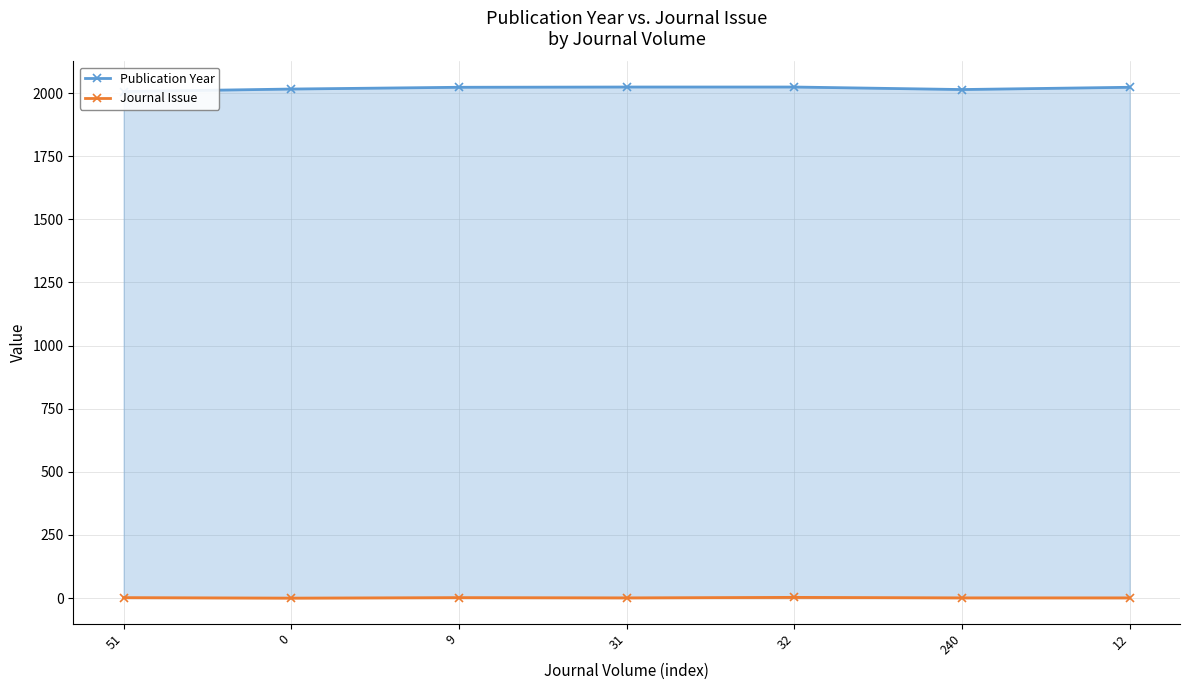

At which category is the sum across all series the highest?

32